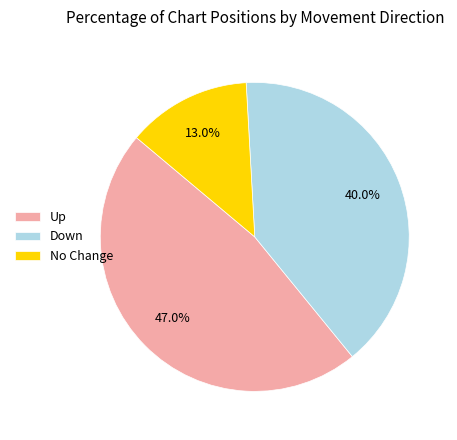

Does any single category account for the majority?

No